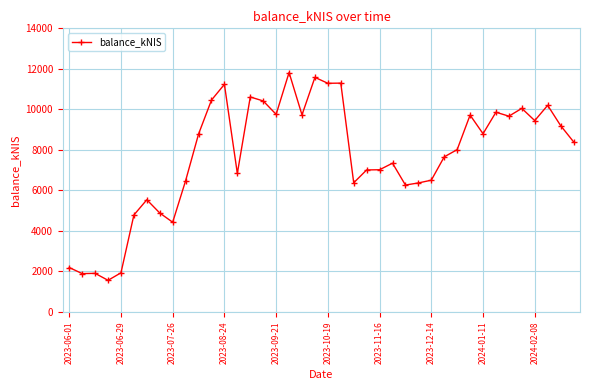

What is the difference between the maximum and minimum values?

10256.3